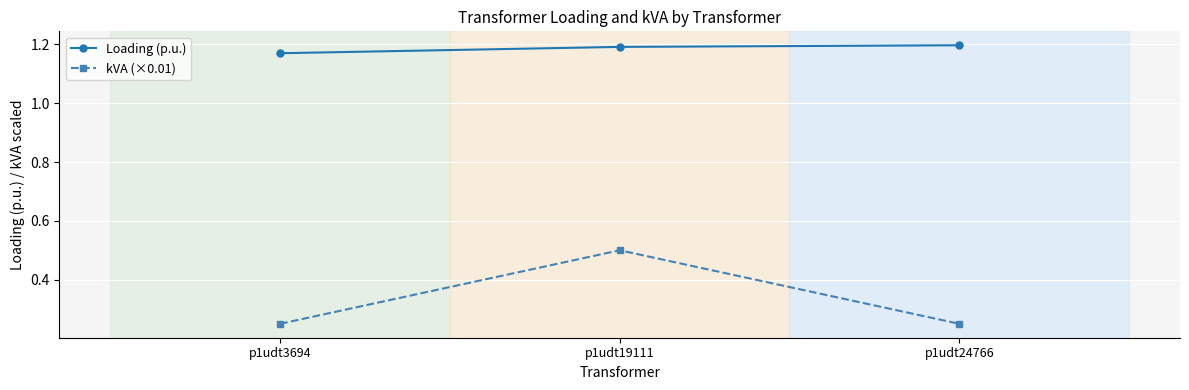

Which series has the widest spread of values?

kVA (×0.01)